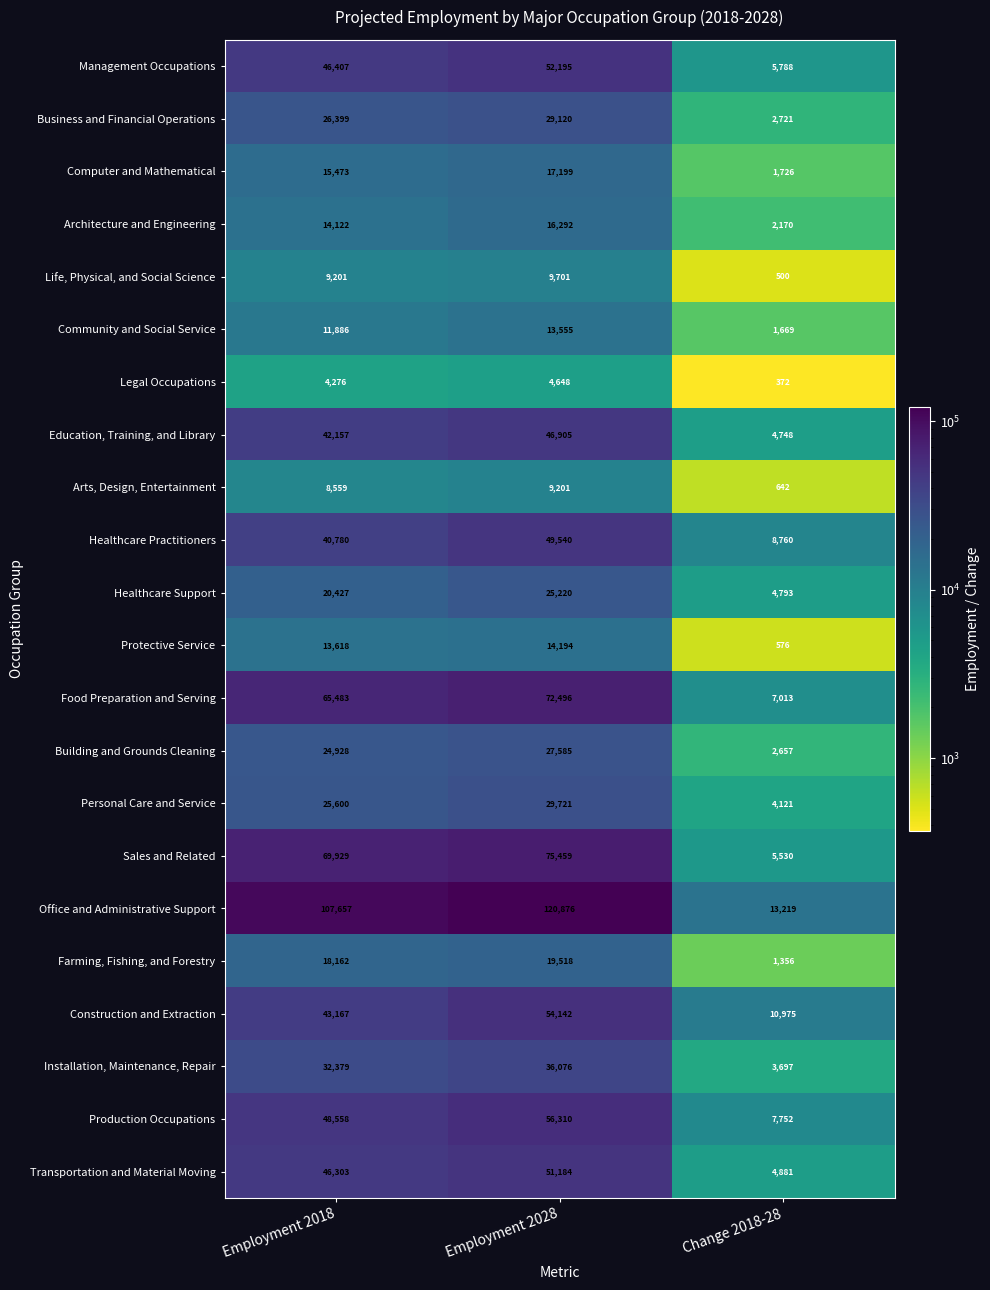

What is the difference between the highest and lowest values at Employment 2018?

103381